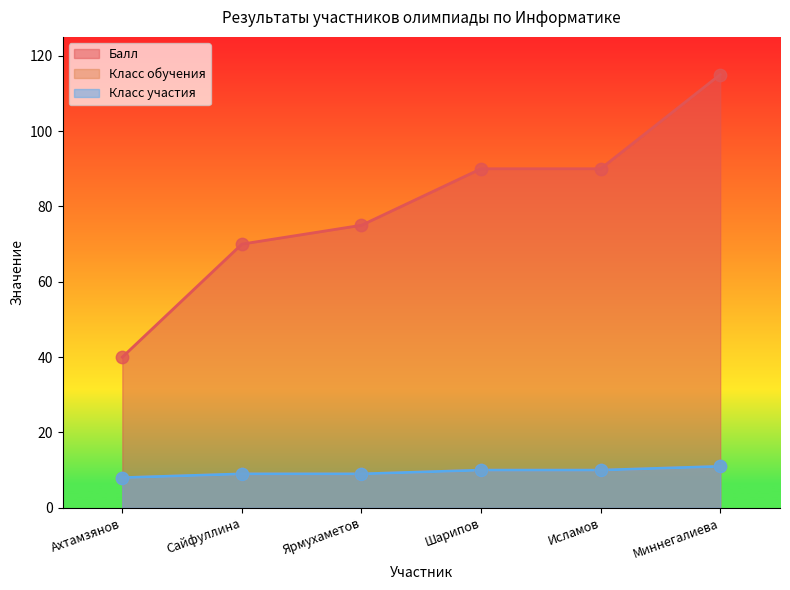

What are all the series names shown in the legend?

Балл, Класс обучения, Класс участия